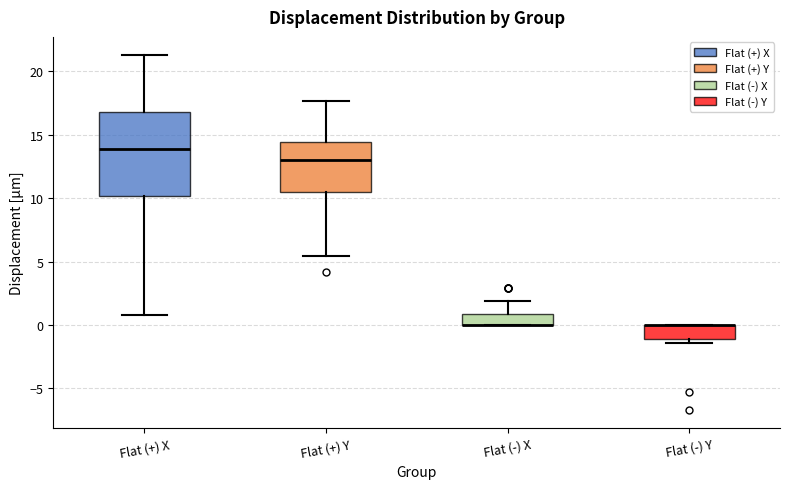

Where is the lower edge of the box for Flat (-) Y on the y-axis? The values are not printed on the chart, so give them approximately, as read against the axis.

-1.0